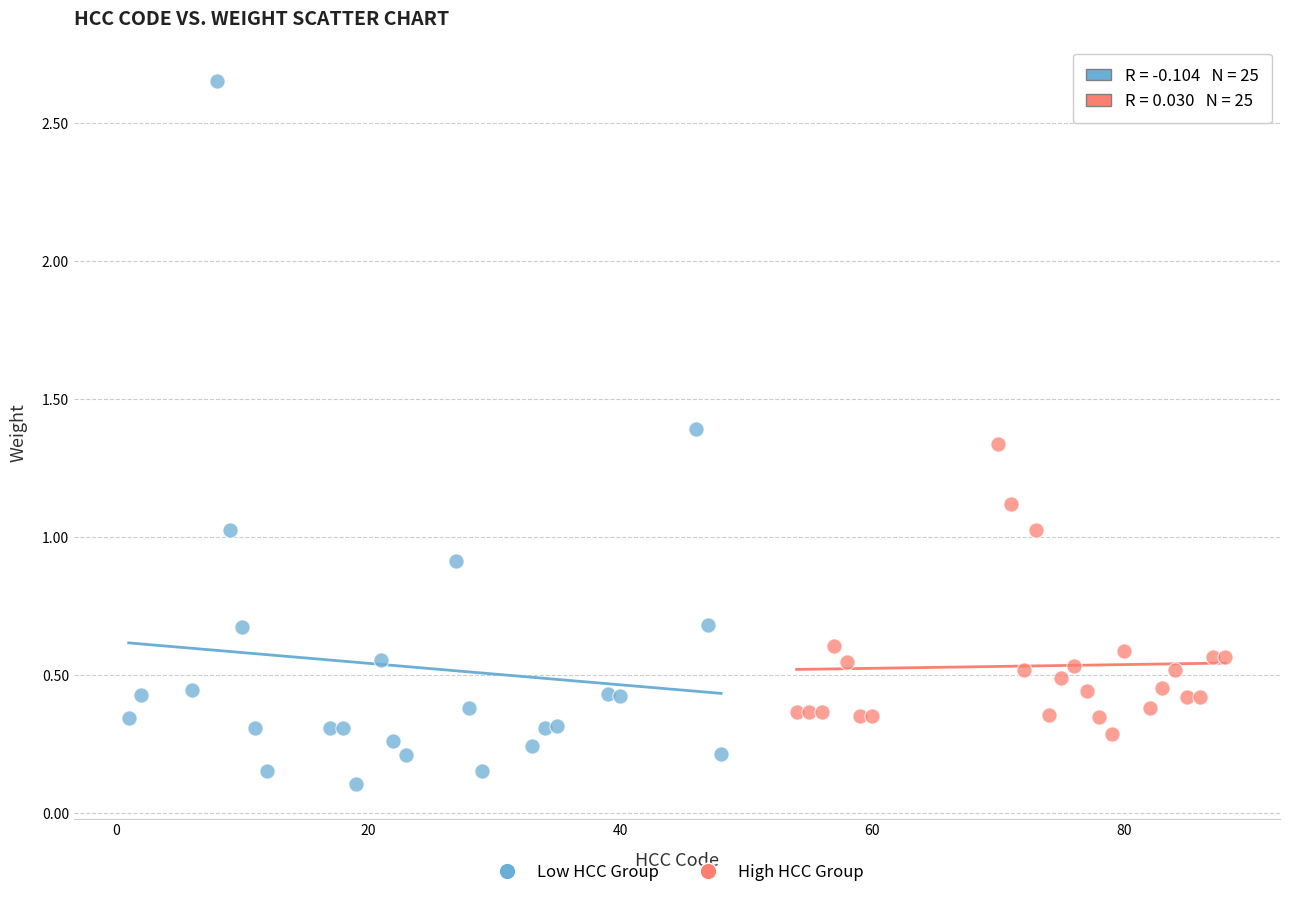

Which series has the widest spread of Y values?

Low HCC Group